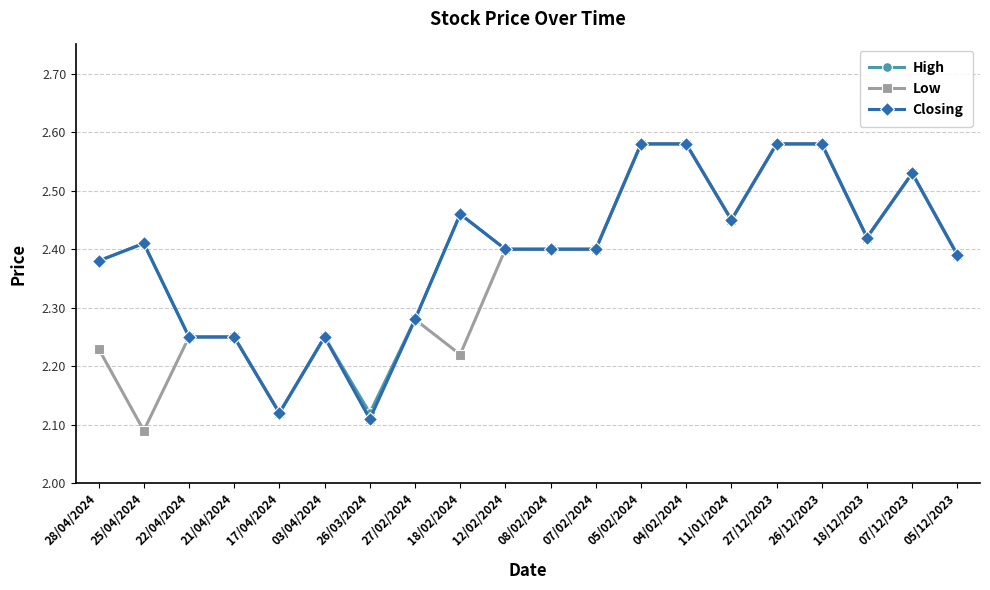

Where is Low nearest to the value 2?

25/04/2024